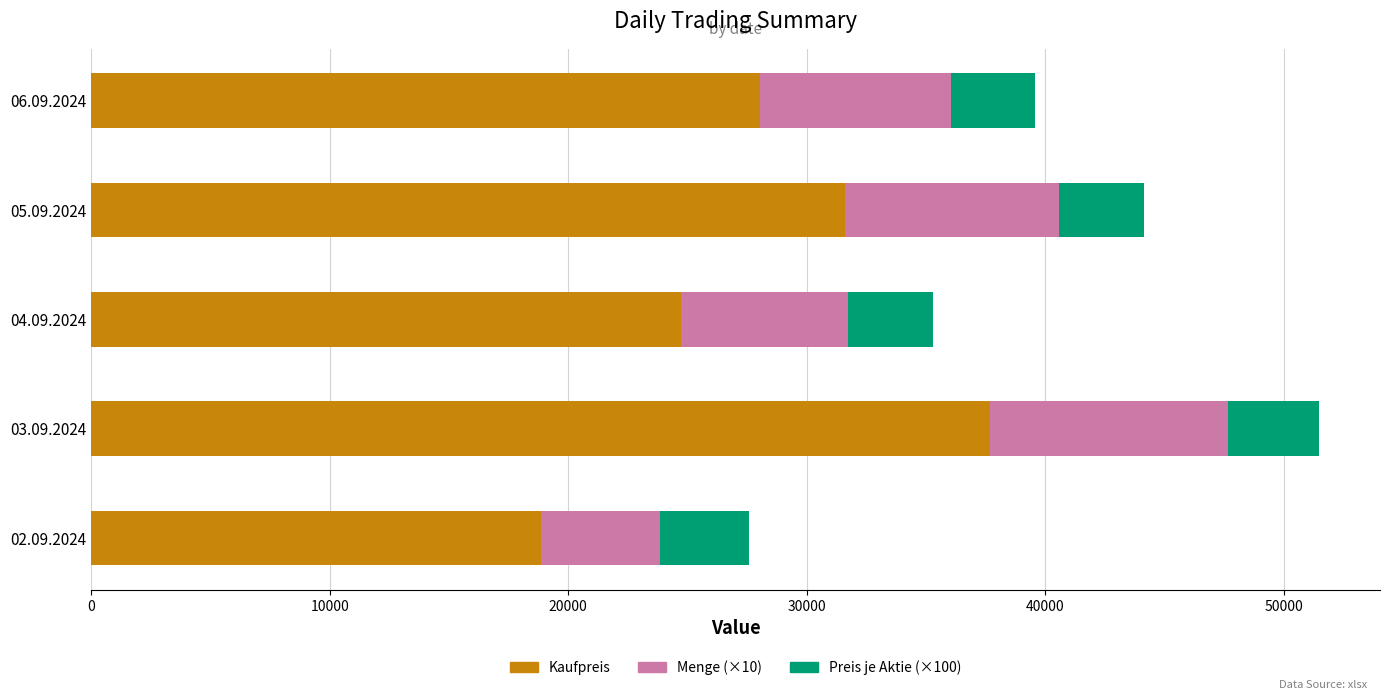

What are all the series names shown in the legend?

Kaufpreis, Menge (×10), Preis je Aktie (×100)